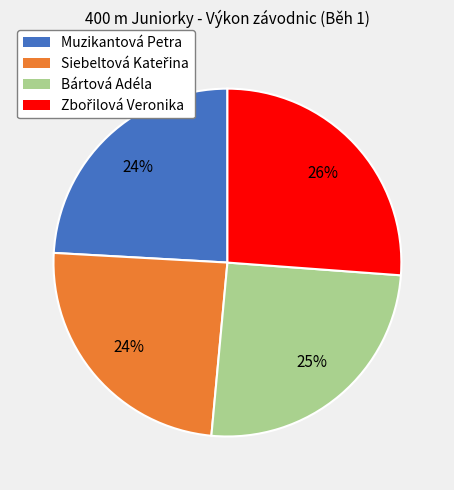

Is there any slice that represents more than half of the pie?

No